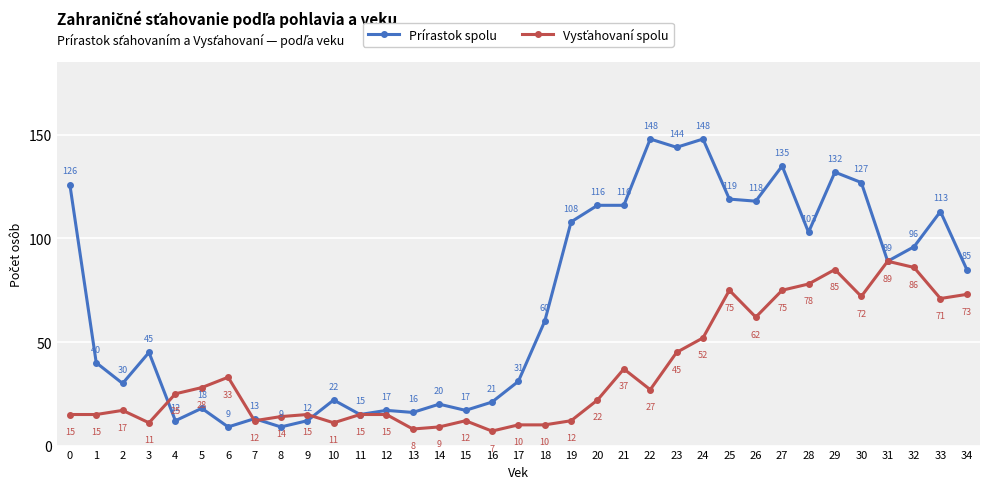

What is the value of the Prírastok spolu point at the 8th from the left?

13